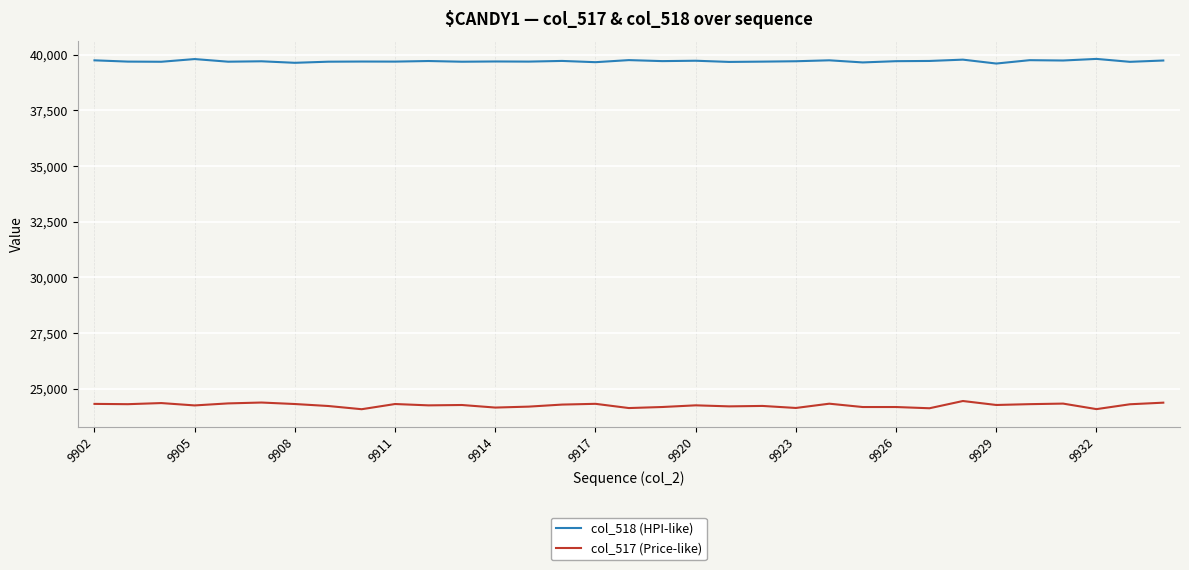

True or false: col_517 (Price-like) and col_518 (HPI-like) cross at least once.

False